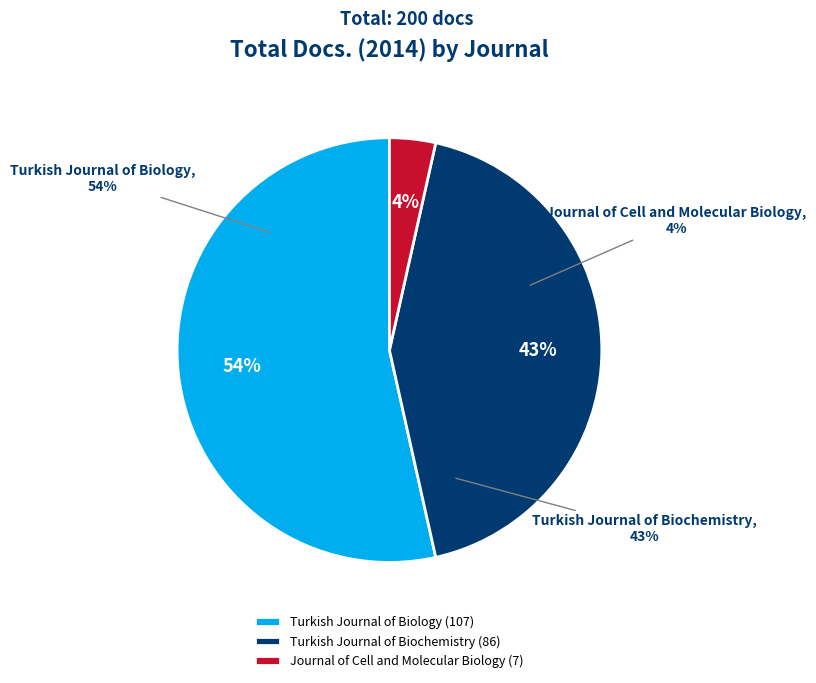

To the nearest percent, what is the difference between the largest and smallest slice percentages?

50%